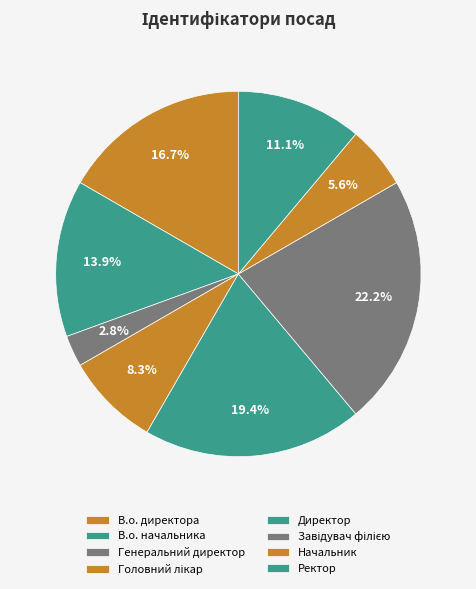

What is the change in value from Головний лікар to Начальник?

-1